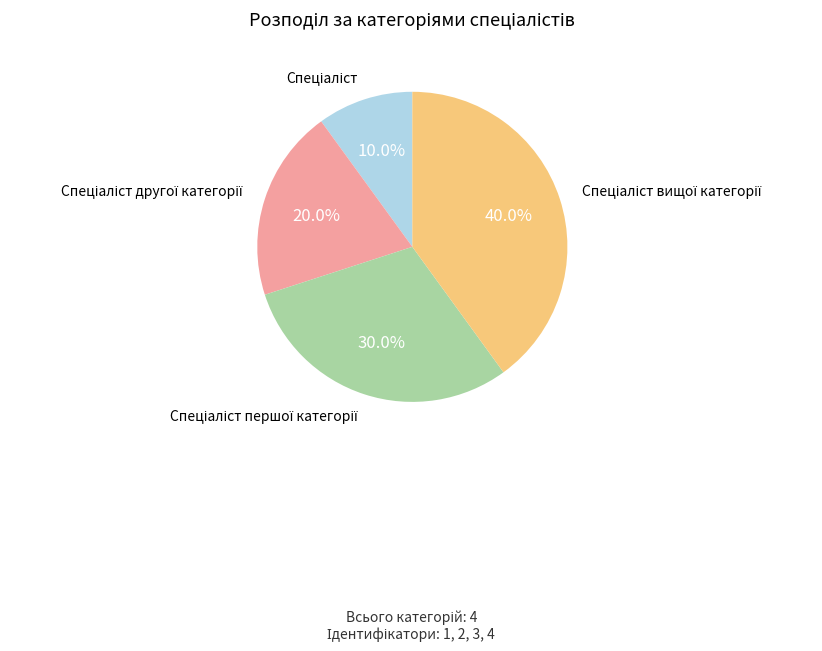

Is there any slice that represents more than half of the pie?

No